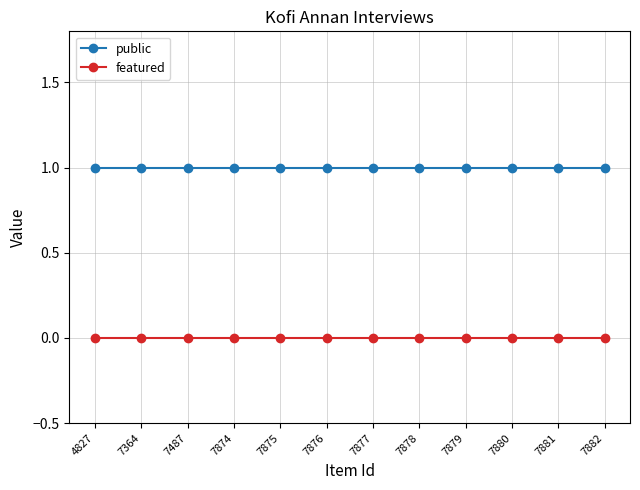

True or false: public and featured cross at least once.

False